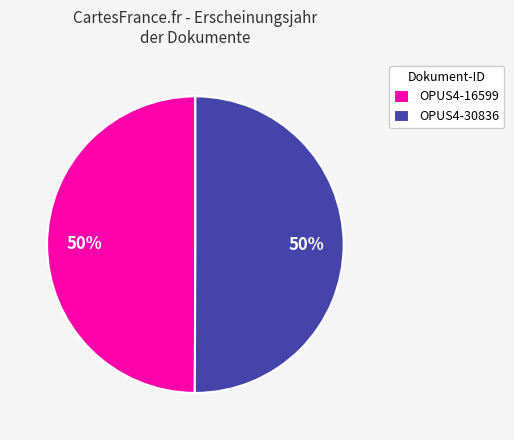

Approximately how many times larger is the value at OPUS4-30836 compared to OPUS4-16599?

1.0